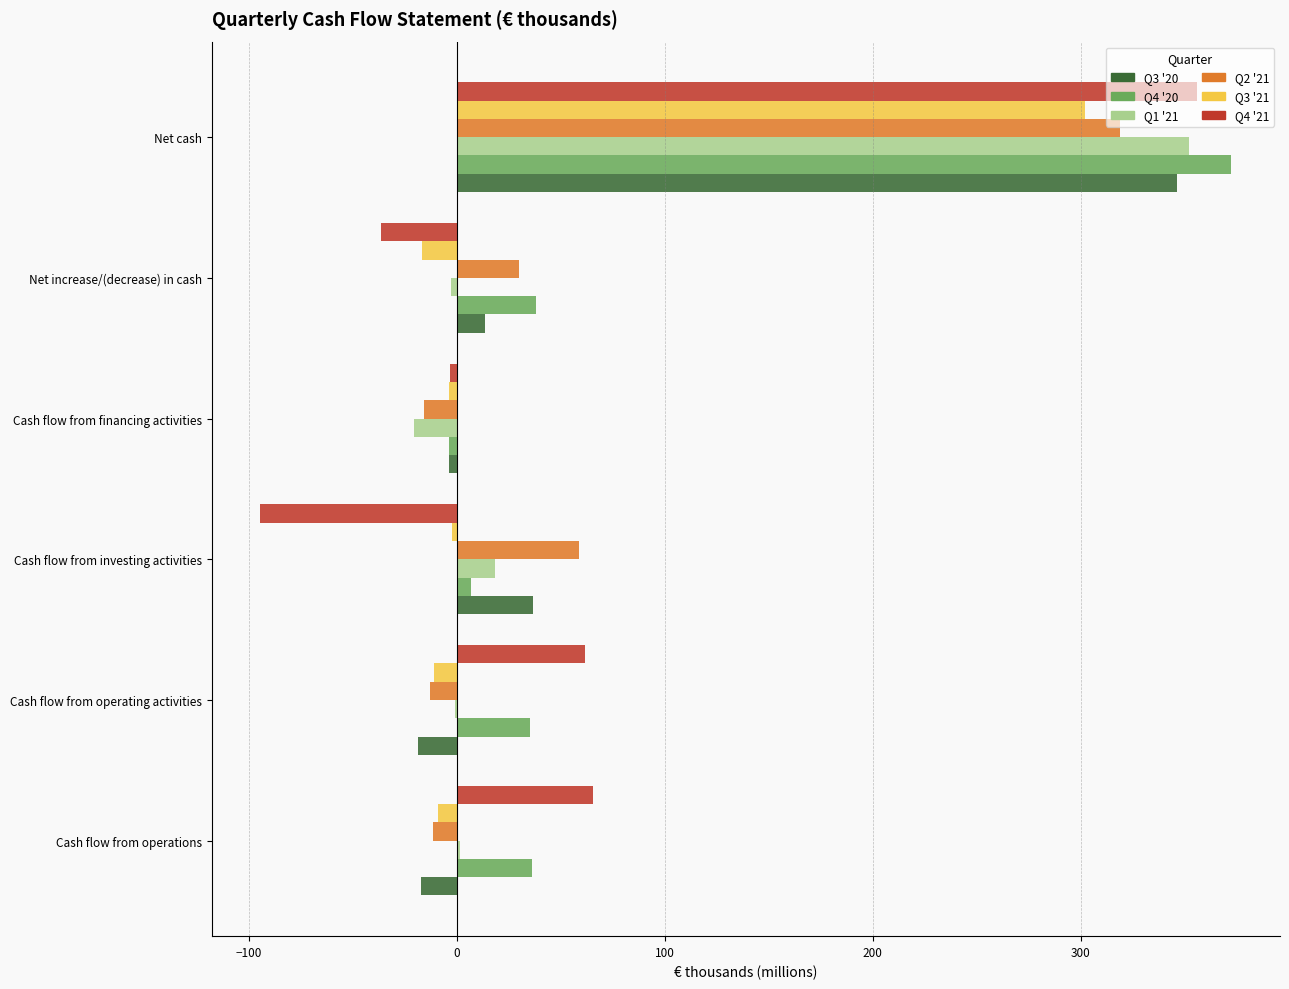

The value of Q4 '21 at Cash flow from operating activities is 39.4. True or false?

False